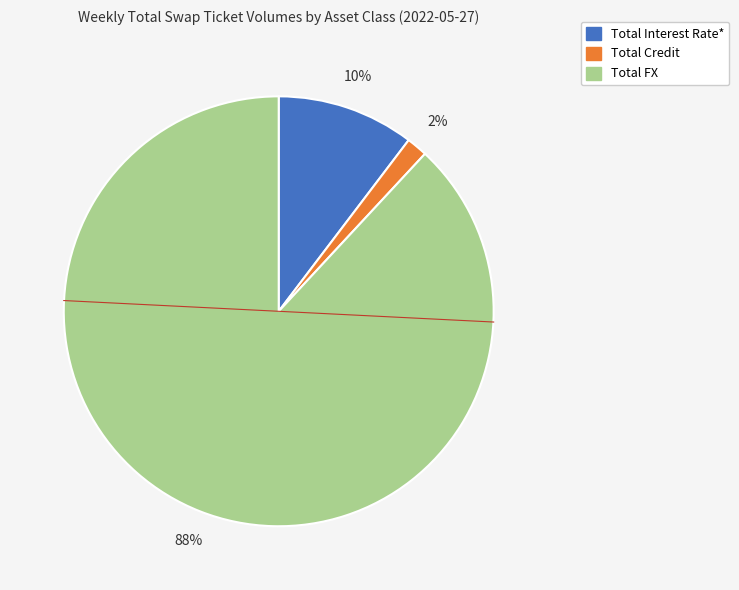

To the nearest percent, what portion does Total Interest Rate* represent?

10%